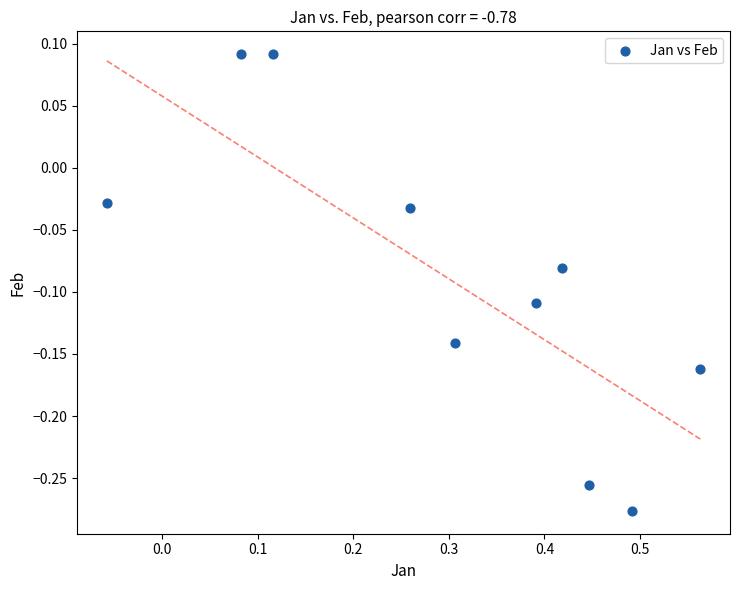

What is the range of X values (max minus min)?

0.6